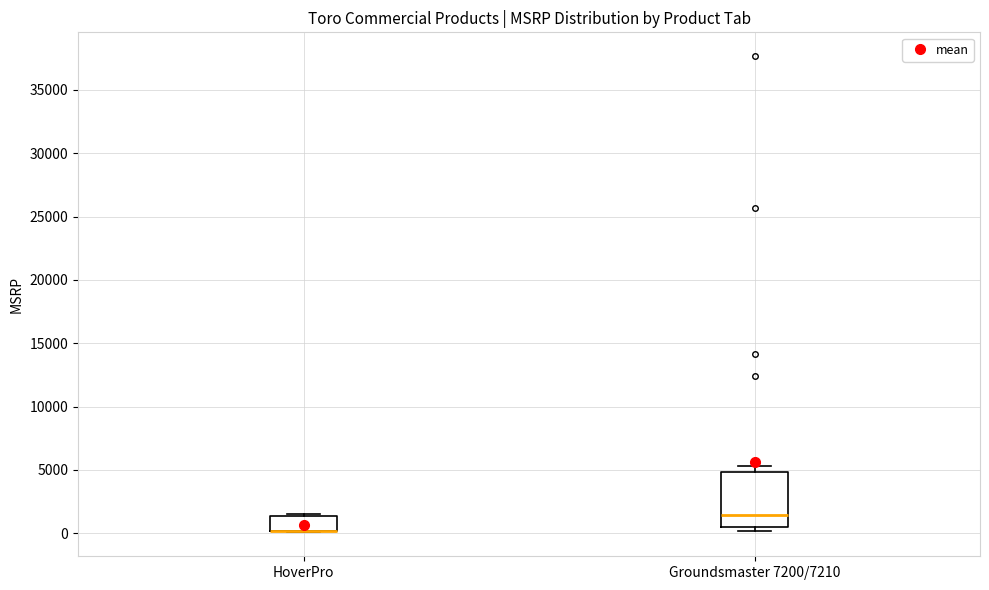

Reading left to right, read every box against the y-axis: the position of its median line, the range the box covers, and the ends of its whiskers. The values are not printed on the chart, so give them approximately, as read against the axis.

HoverPro: median 0 (drawn on the box's lower edge), box 0 to 1500, whiskers 0 to 1500 (just above the box's upper edge)
Groundsmaster 7200/7210: median 1500, box 500 to 5000, whiskers 0 to 5500